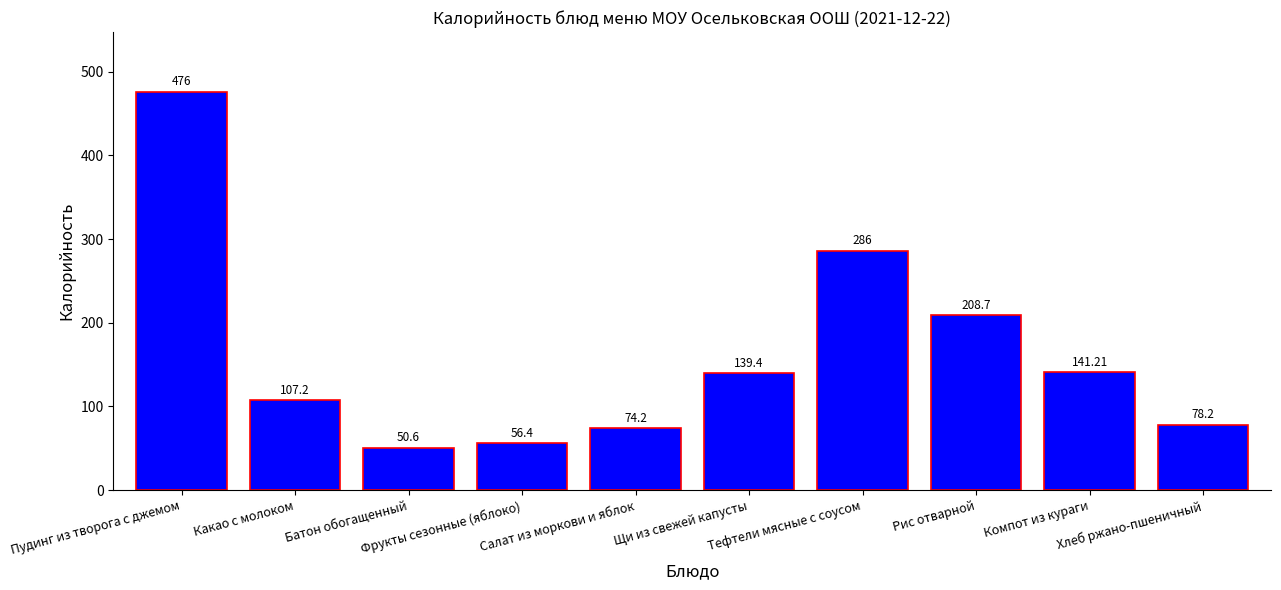

What is the label of the 3rd bar from the left?

Батон обогащенный